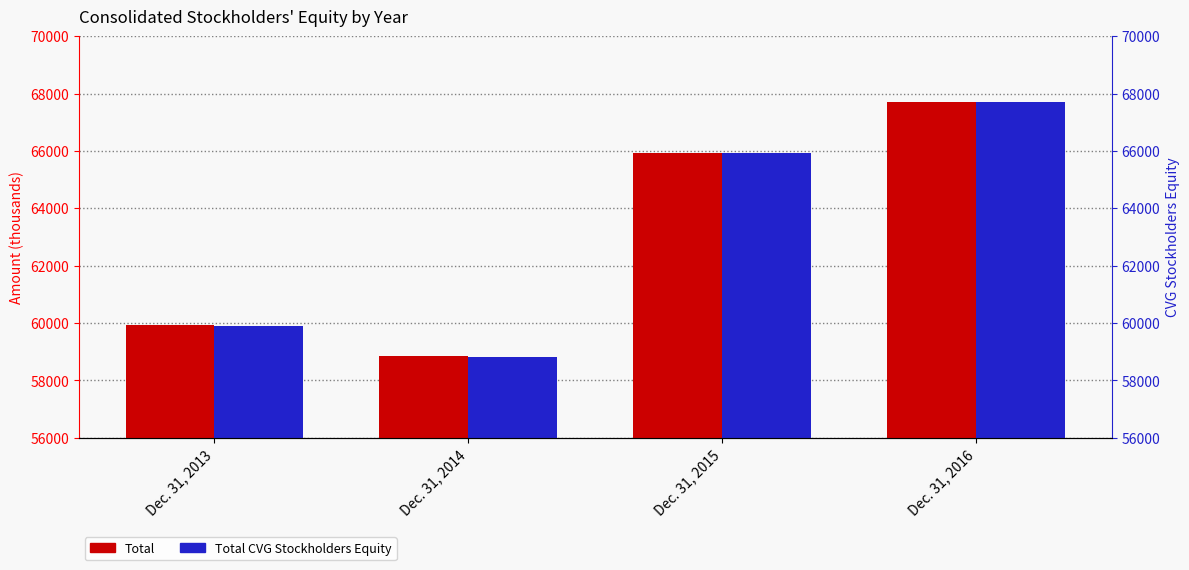

Are the bars horizontal?

No